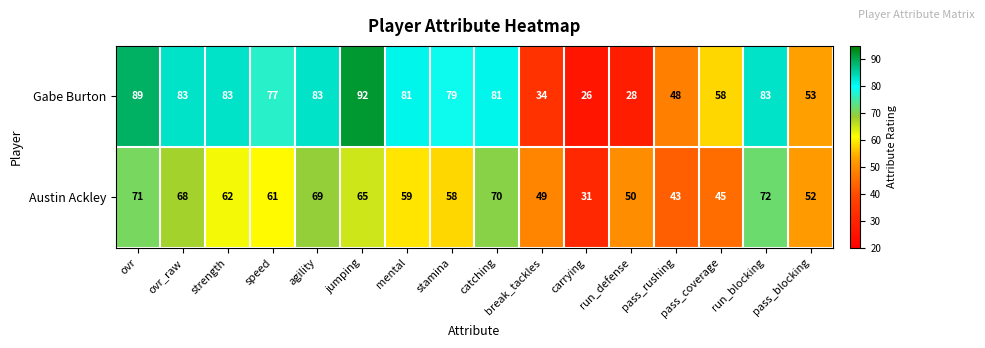

How many values in the Austin Ackley series are below 61?

8